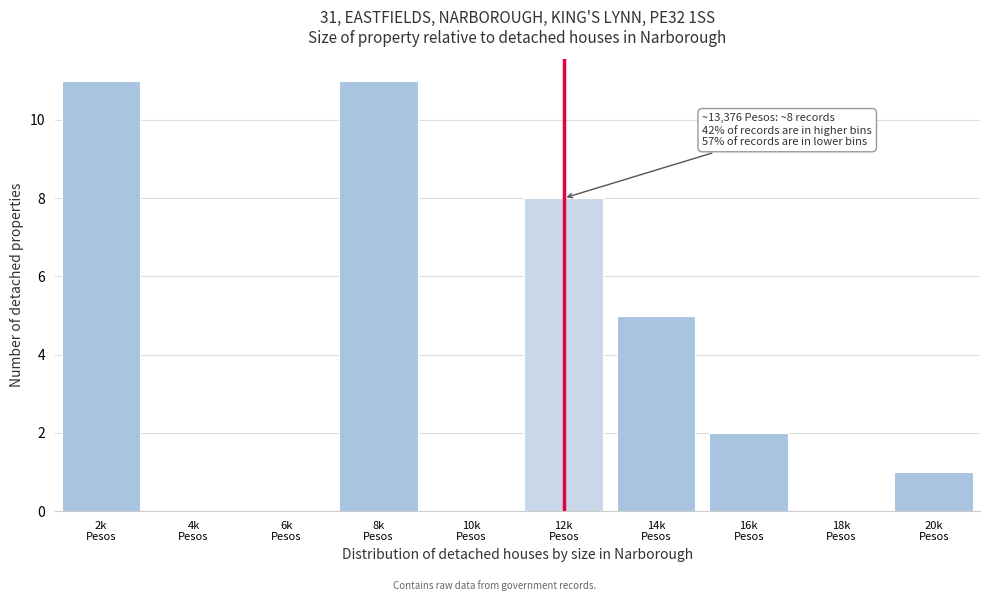

What is the maximum value shown in the chart?

11